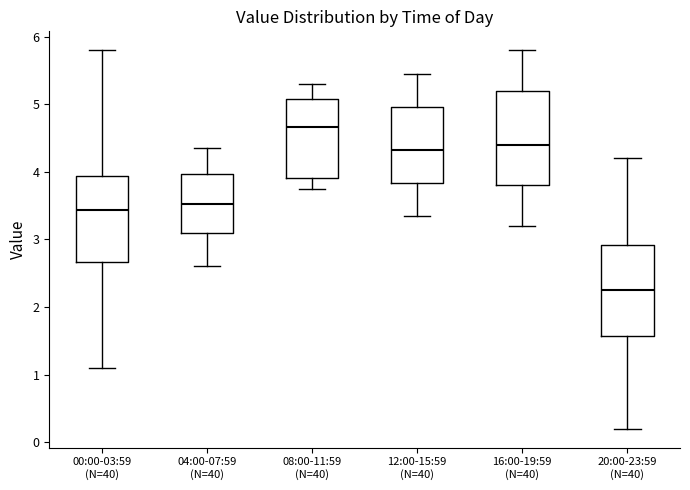

Where is the upper edge of the box for 08:00-11:59 (N=40) on the y-axis? The values are not printed on the chart, so give them approximately, as read against the axis.

5.1